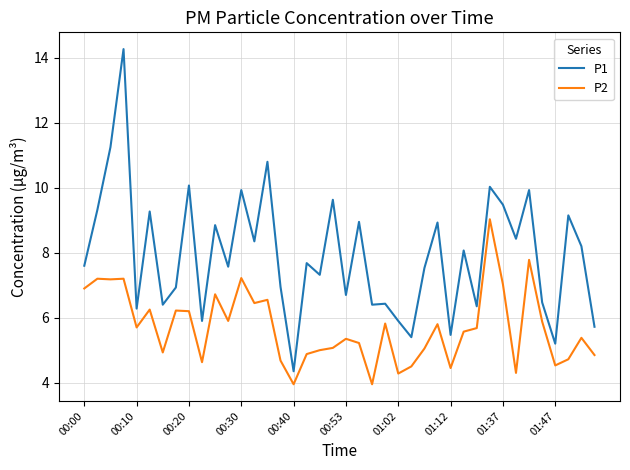

Which series has the largest total across all categories?

P1